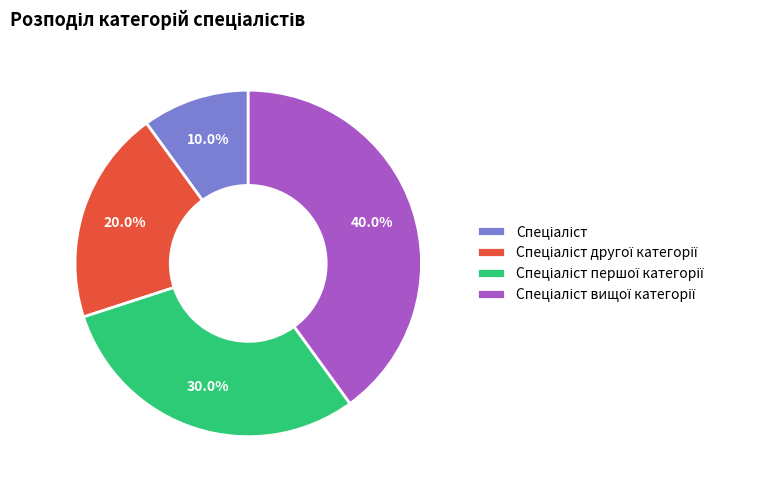

Does any single category account for the majority?

No